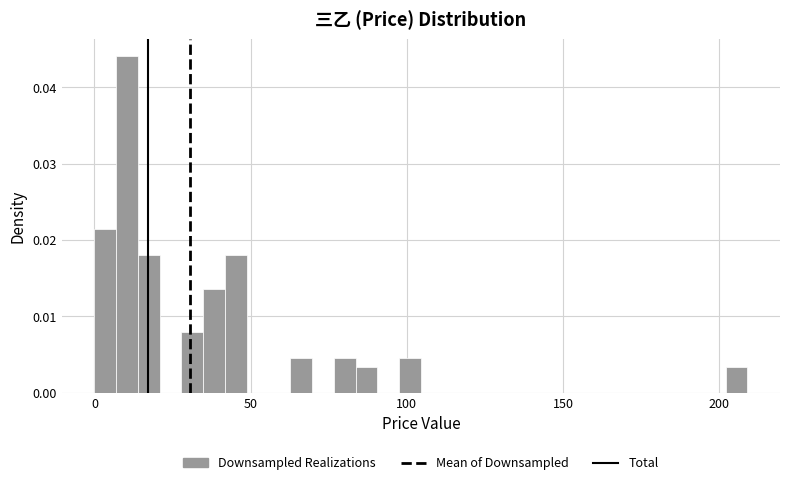

Around what value on the x-axis is the tallest bar? Give the approximate position of its centre, as read against the axis.

10